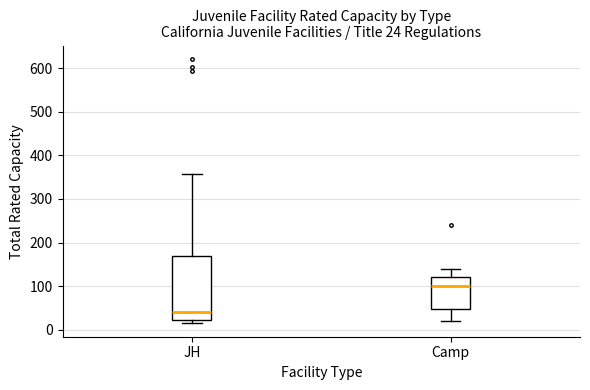

Comparing the boxes themselves (not the whiskers), which one is the tallest?

JH